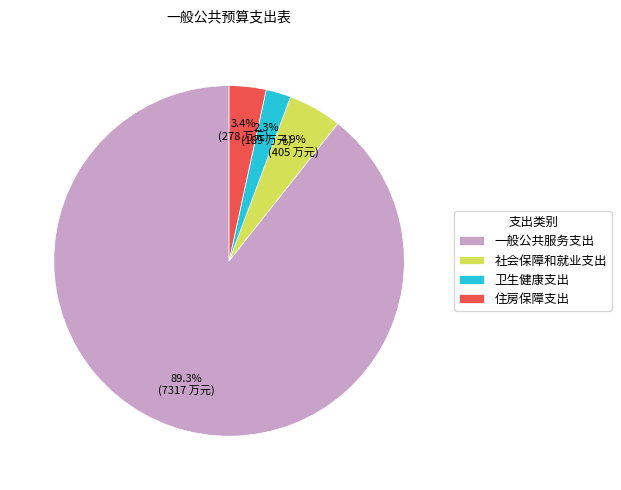

Is there a majority slice in this chart?

Yes